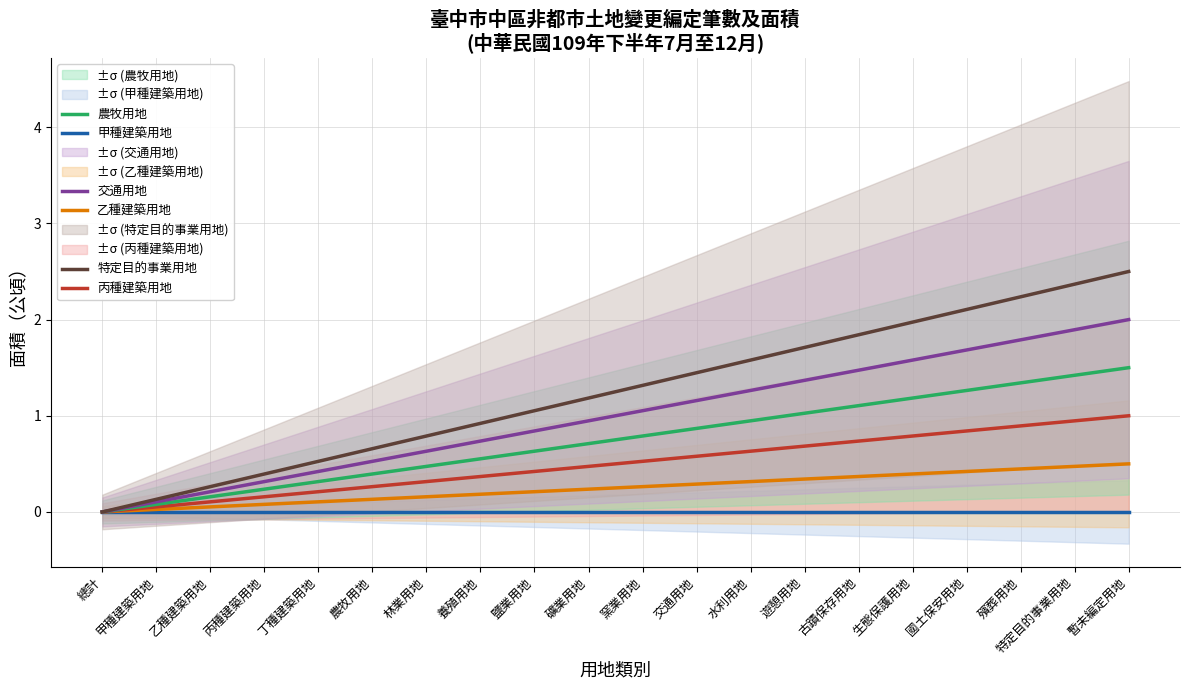

Which series has the widest spread of values?

特定目的事業用地